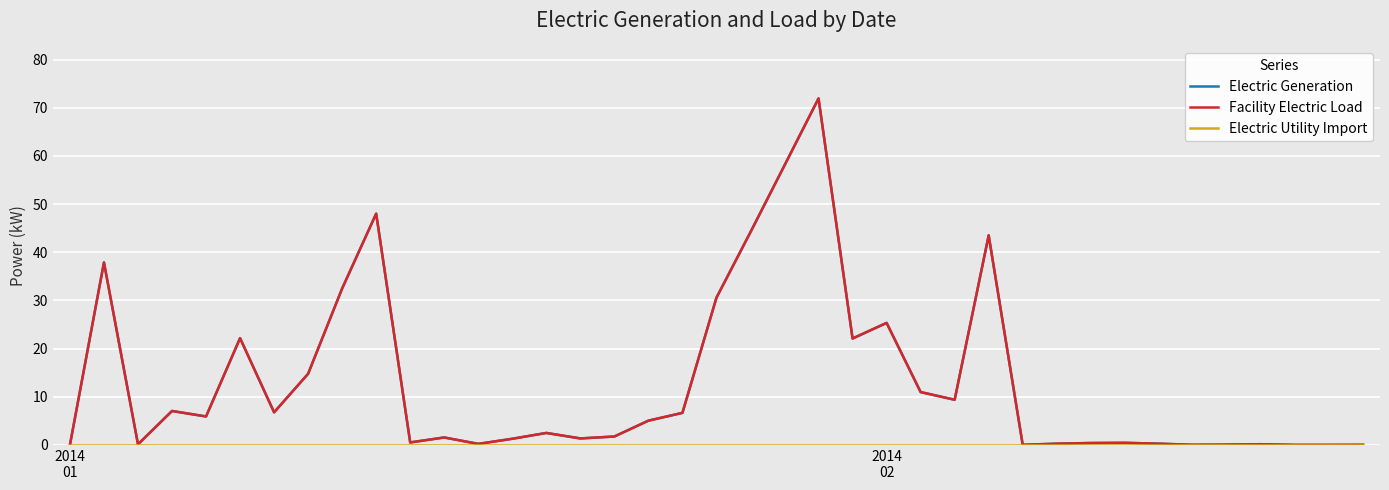

Does the chart display data point markers on the line(s)?

No